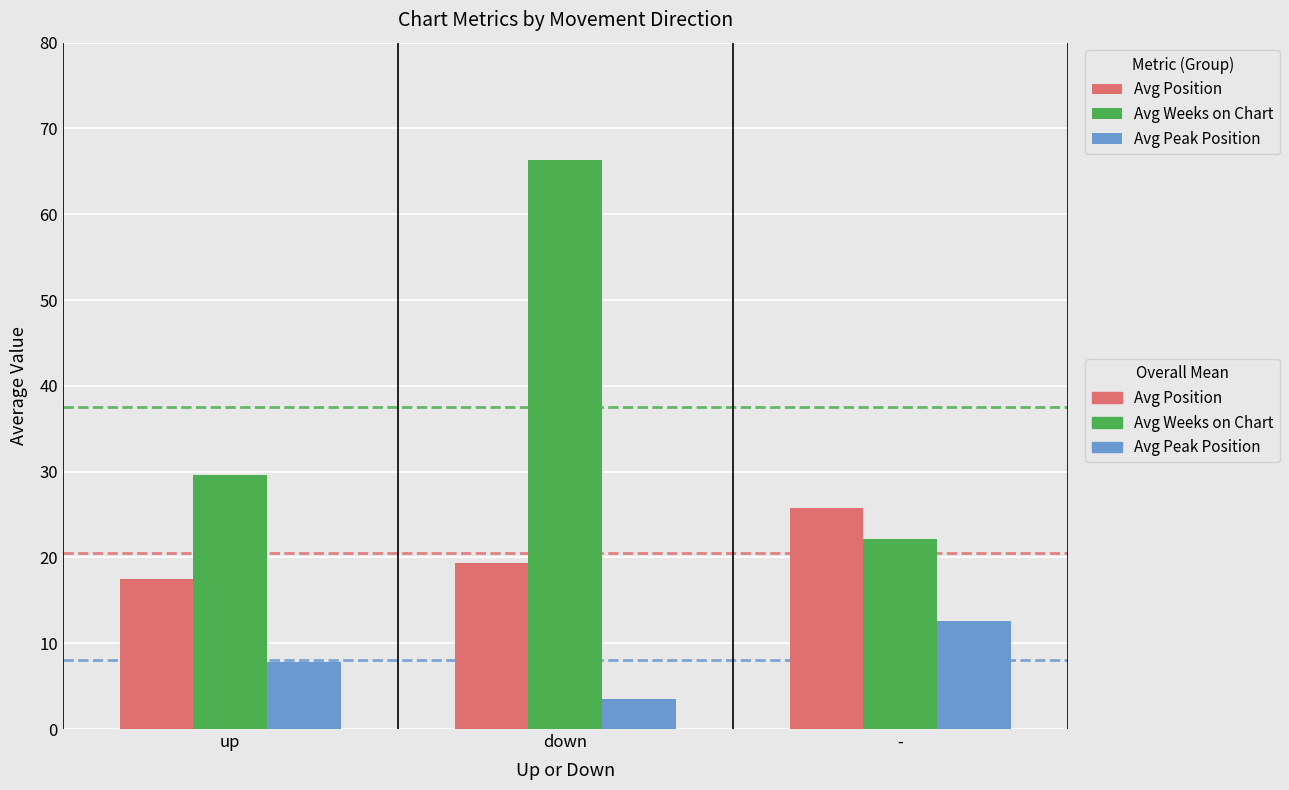

At which category is the sum across all series the highest?

down